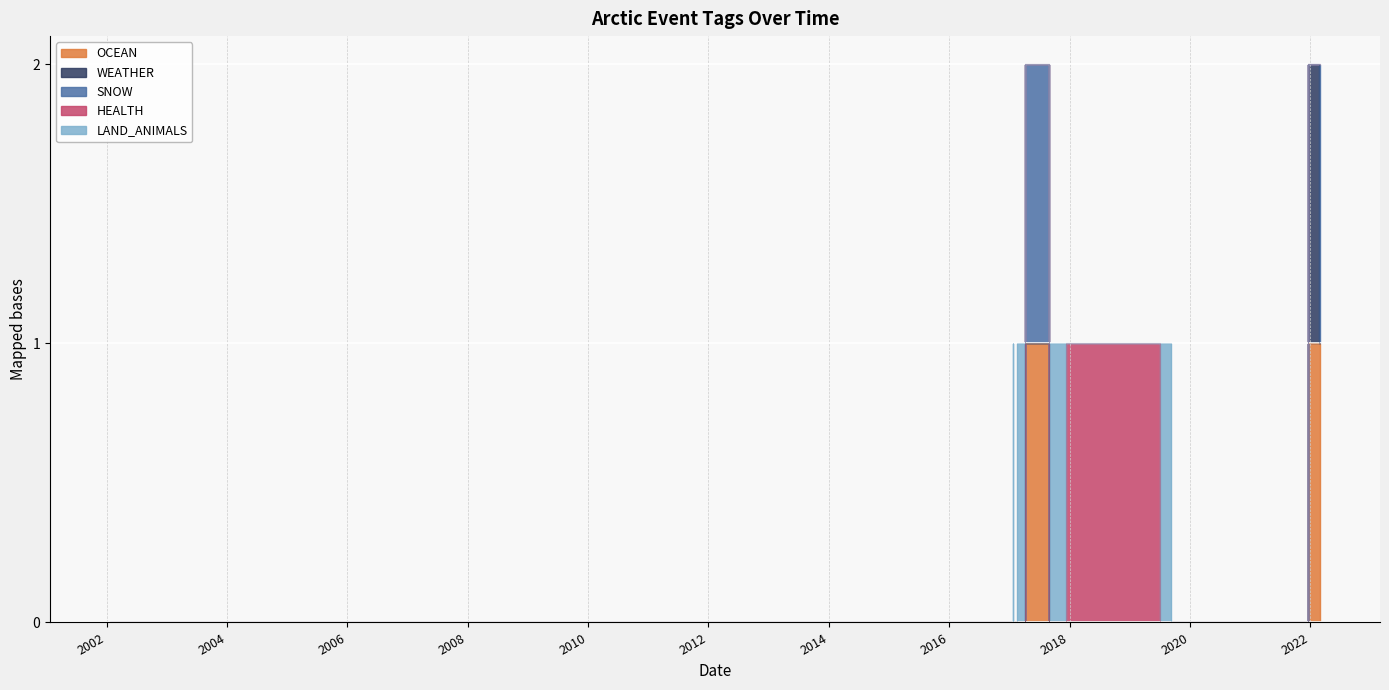

List the labels in order of SNOW value, largest first.

2017-04-03, 2022-02-23, 2022-02-25, 2002-01-25, 2008-07-15, 2012-08-01, 2012-09-14, 2014-02-12, 2014-06-19, 2015-02-26, 2015-08-27, 2016-02-02, 2016-07-26, 2016-10-16, 2016-10-18, 2017-01-06, 2017-01-23, 2017-01-25, 2017-02-18, 2017-08-30, 2017-12-08, 2019-07-02, 2019-09-09, 2021-12-17